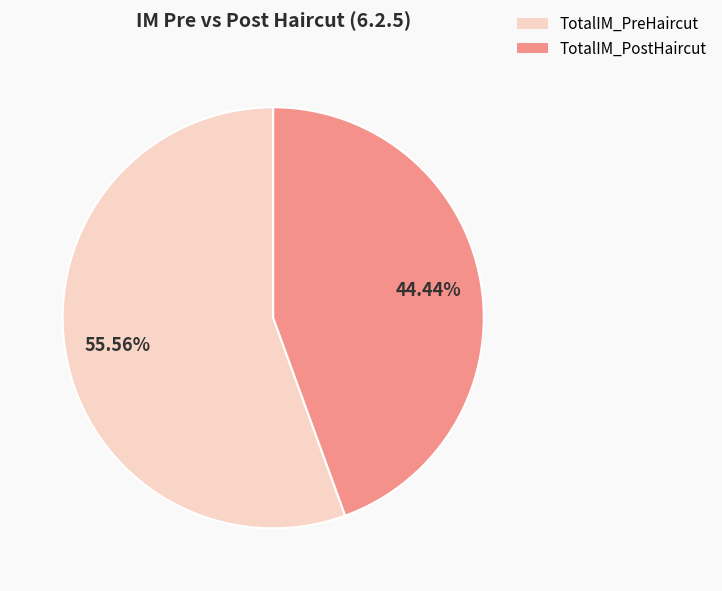

To the nearest percent, what is the difference between the largest and smallest slice percentages?

11%